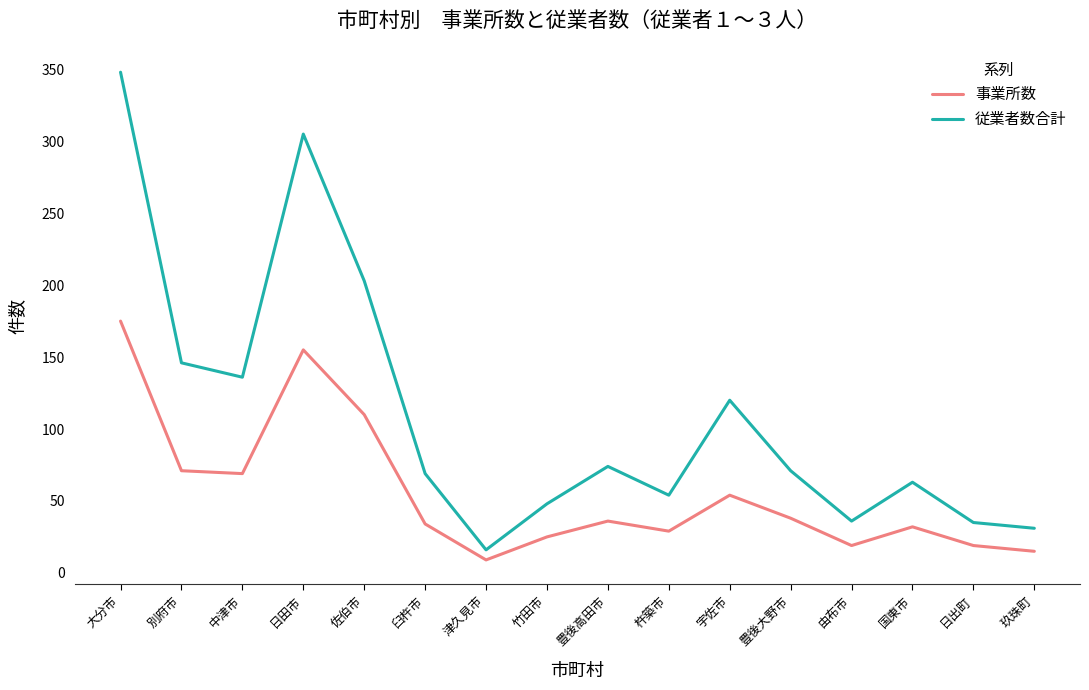

What position from the right is 佐伯市?

12